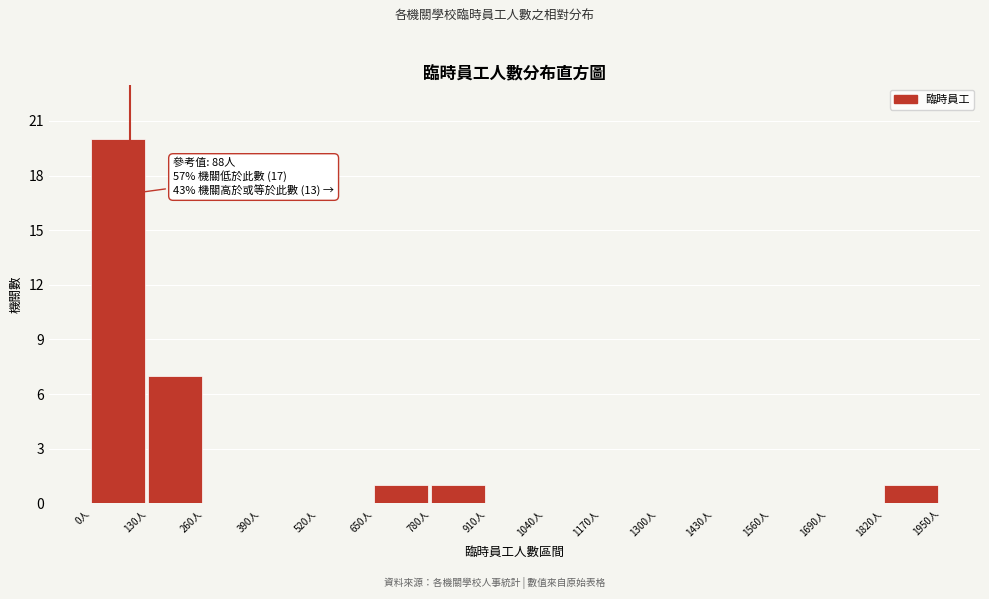

Which range on the x-axis has the tallest bar?

0 to 130